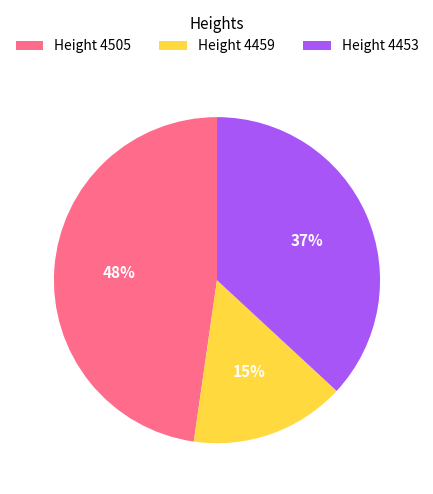

To the nearest percent, what portion does Height 4505 represent?

48%